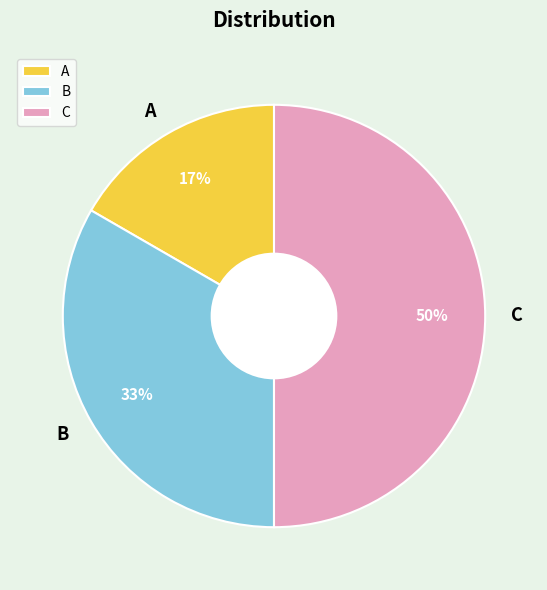

Does A account for over 50% of the chart?

No